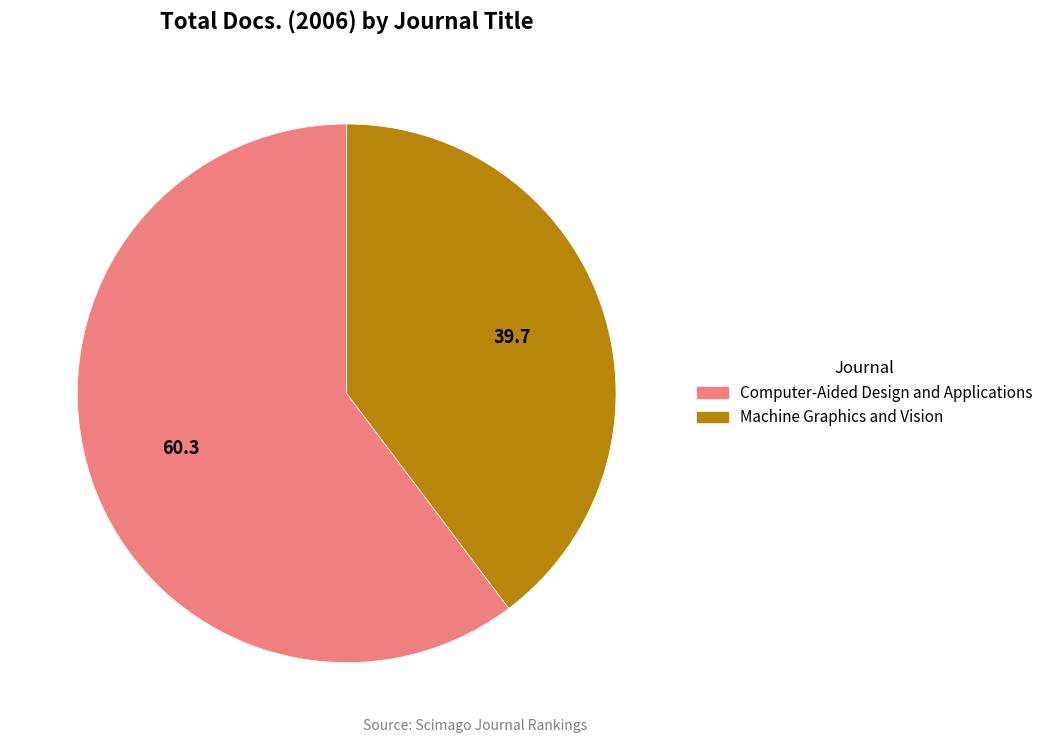

Do Machine Graphics and Vision and Computer-Aided Design and Applications together represent more than half of the pie?

Yes